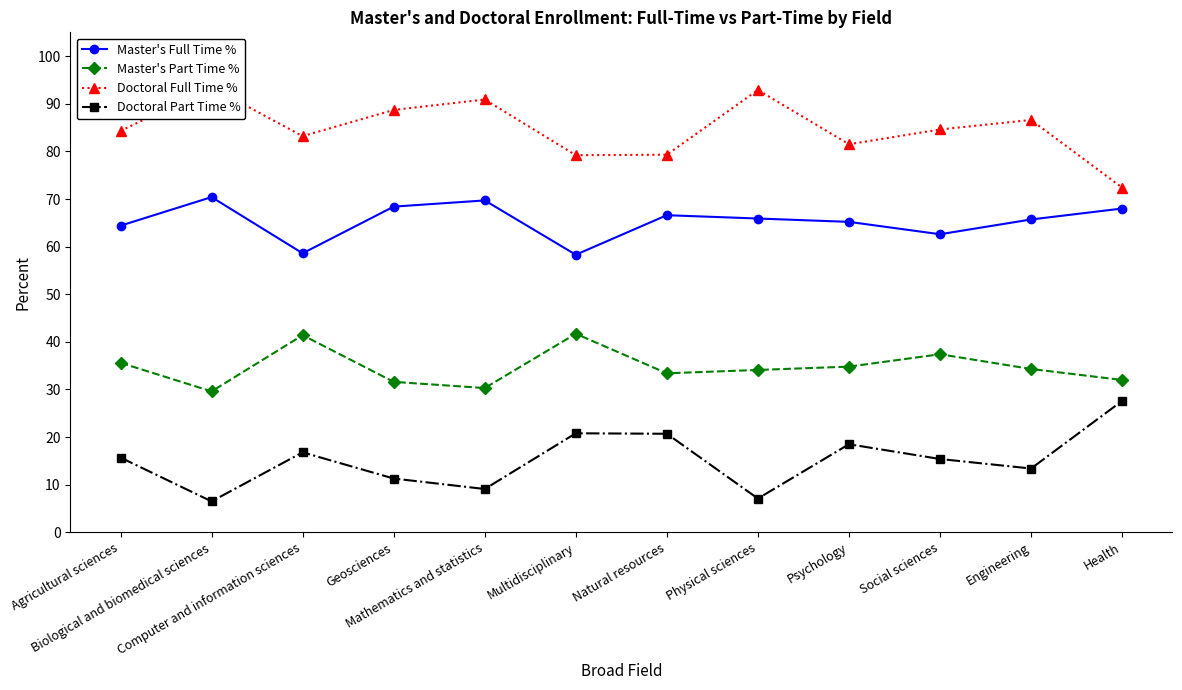

List the series in order of their overall mean, lowest first.

Doctoral Part Time %, Master's Part Time %, Master's Full Time %, Doctoral Full Time %